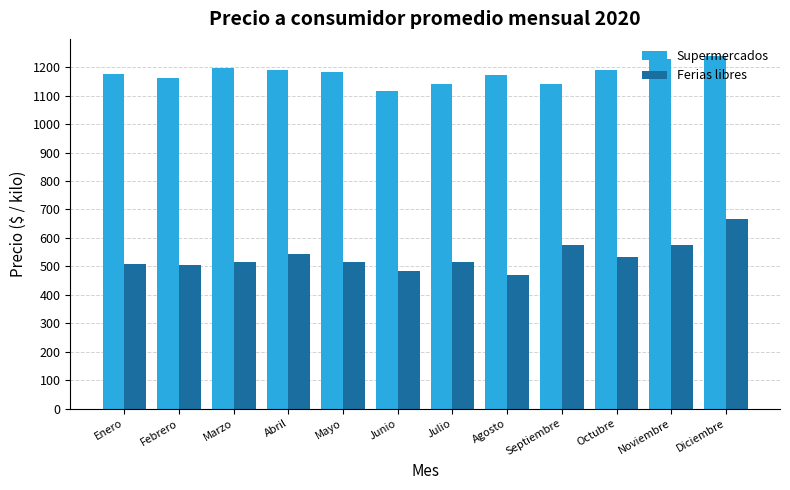

What is the value of the Ferias libres bar at the 7th from the left?

513.7